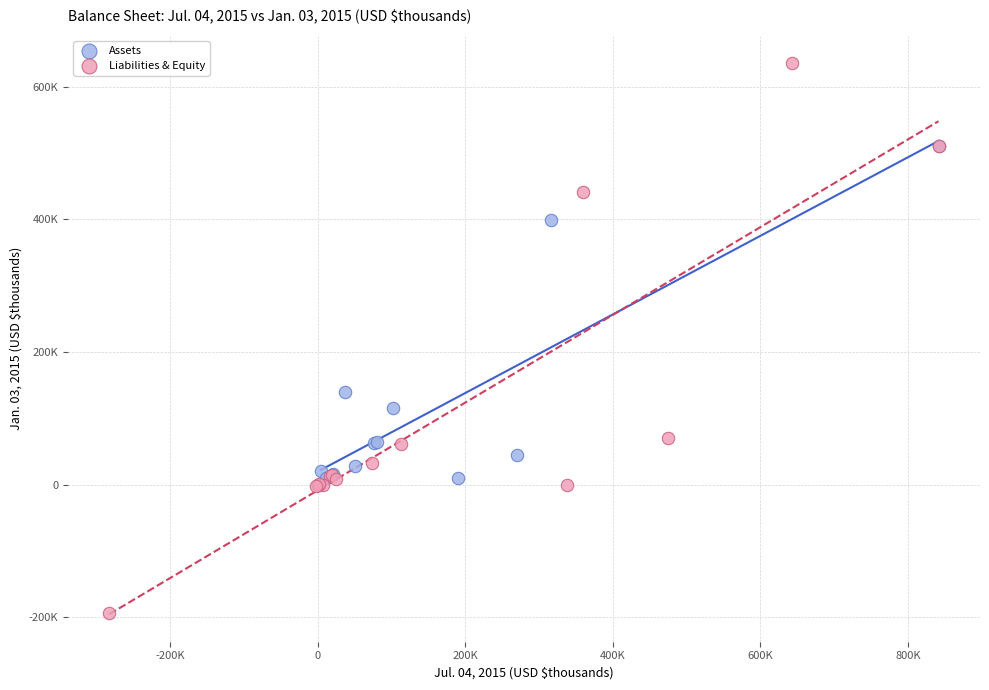

Which series has the widest spread of Y values?

Liabilities & Equity